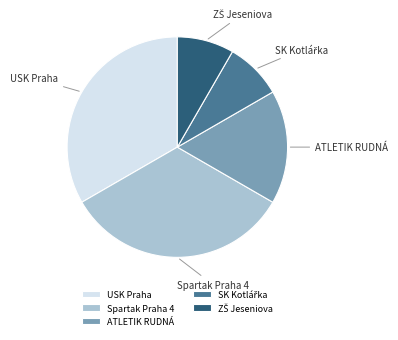

True or false: Spartak Praha 4 accounts for 33% of the total.

True